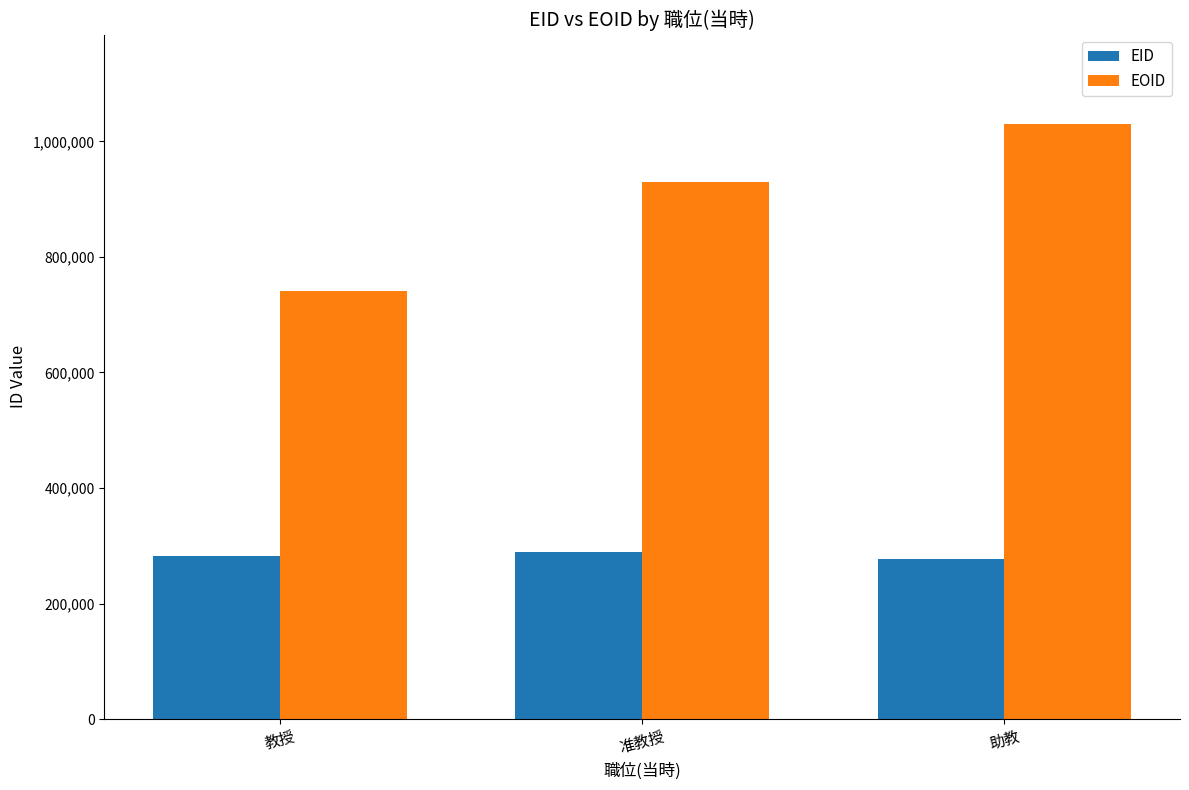

How many bars are there in total?

6